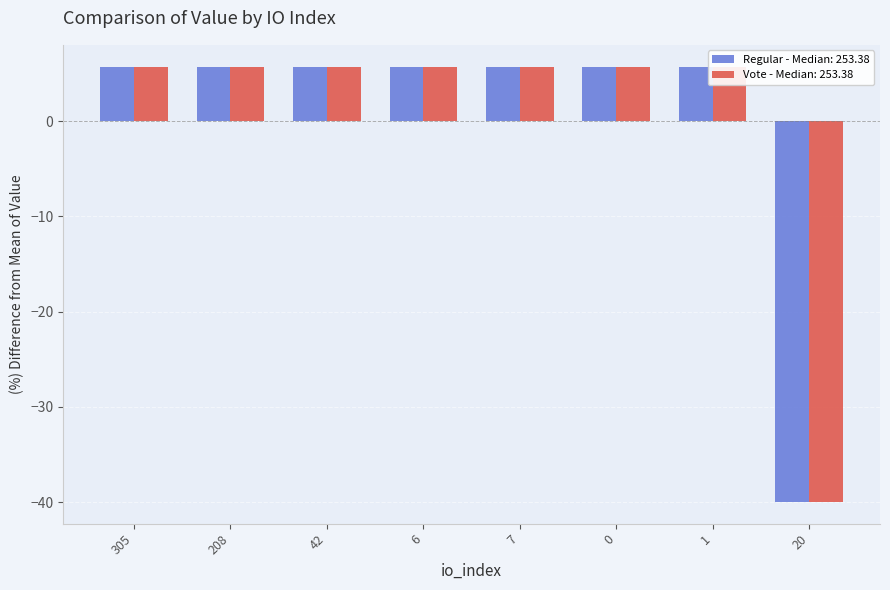

How many bars are there in total?

16